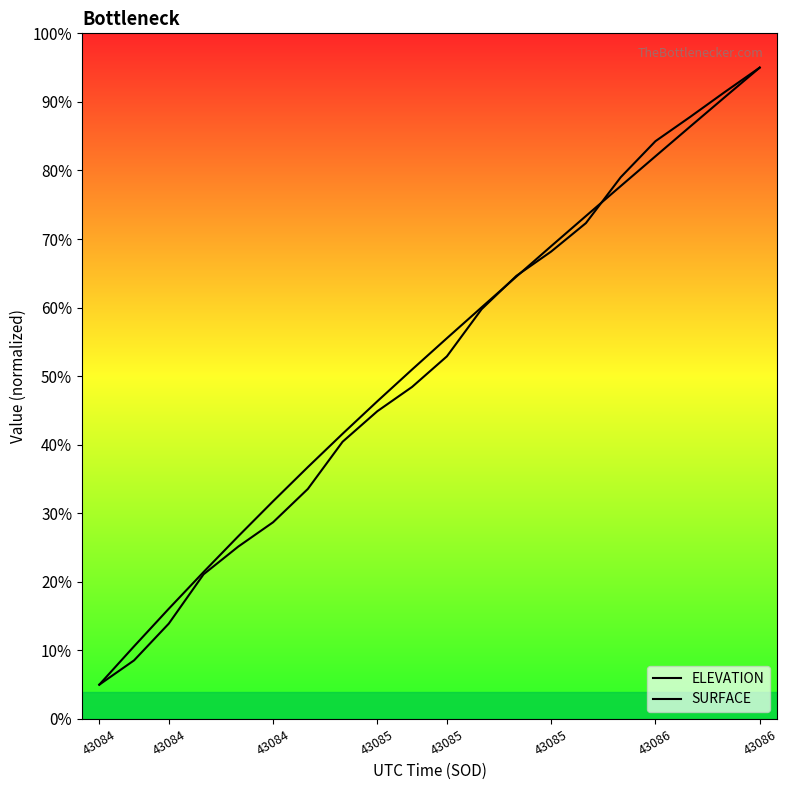

Which category has the lowest value in the ELEVATION series?

43084